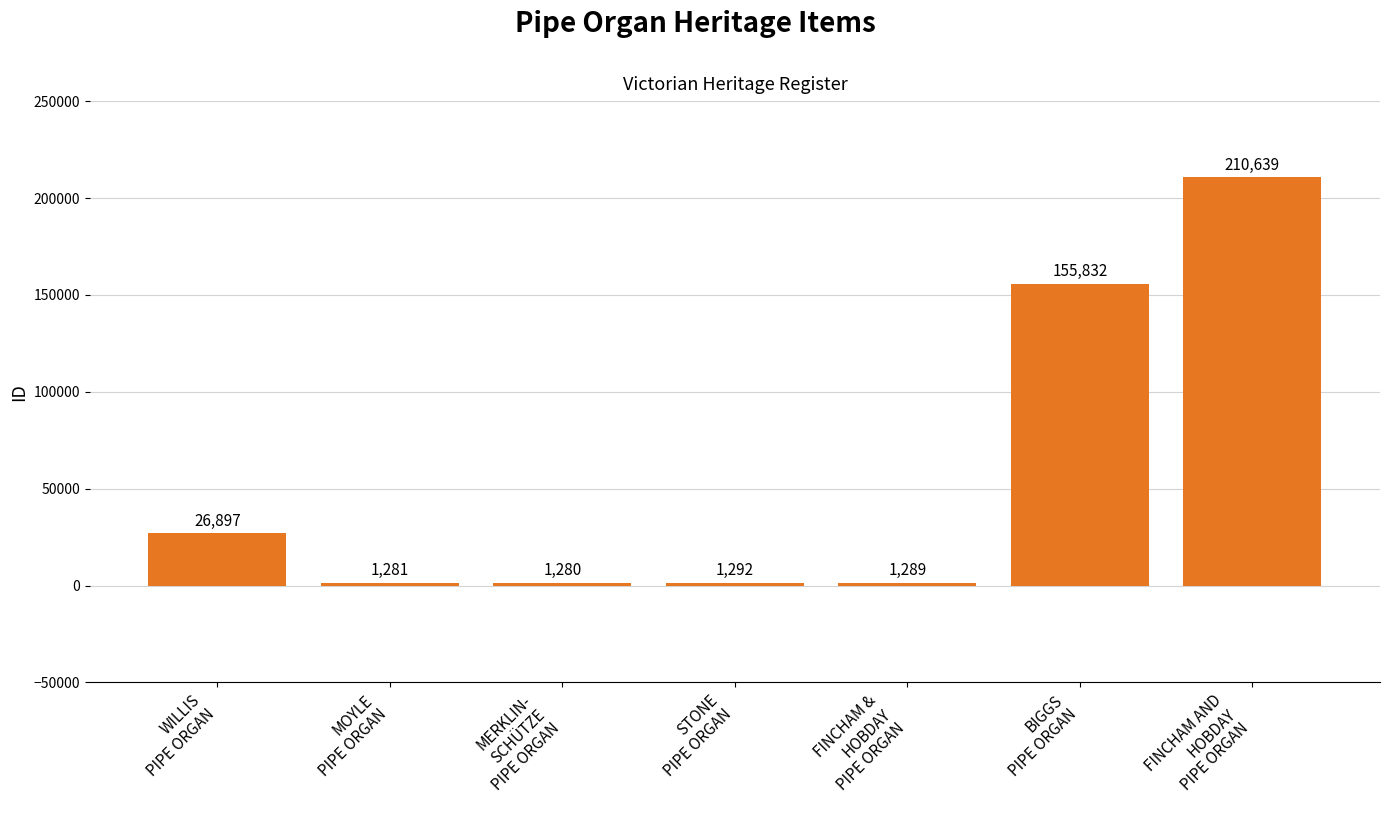

How many data points are less than 1292?

3